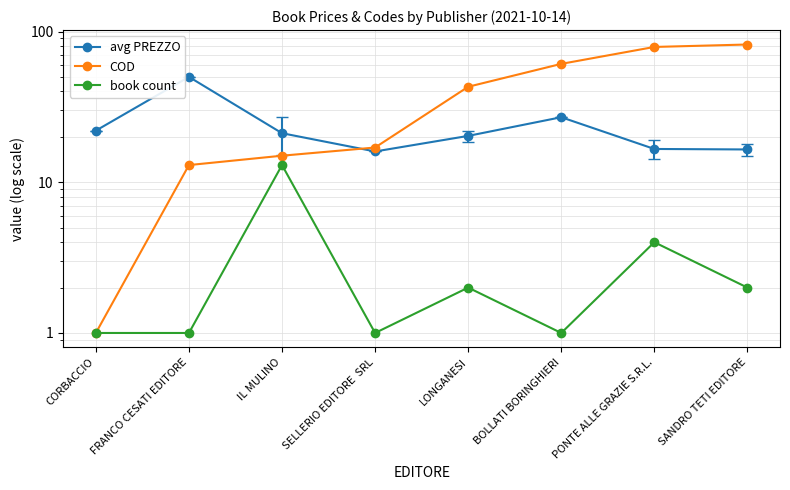

What is the average value of the book count series?

3.1